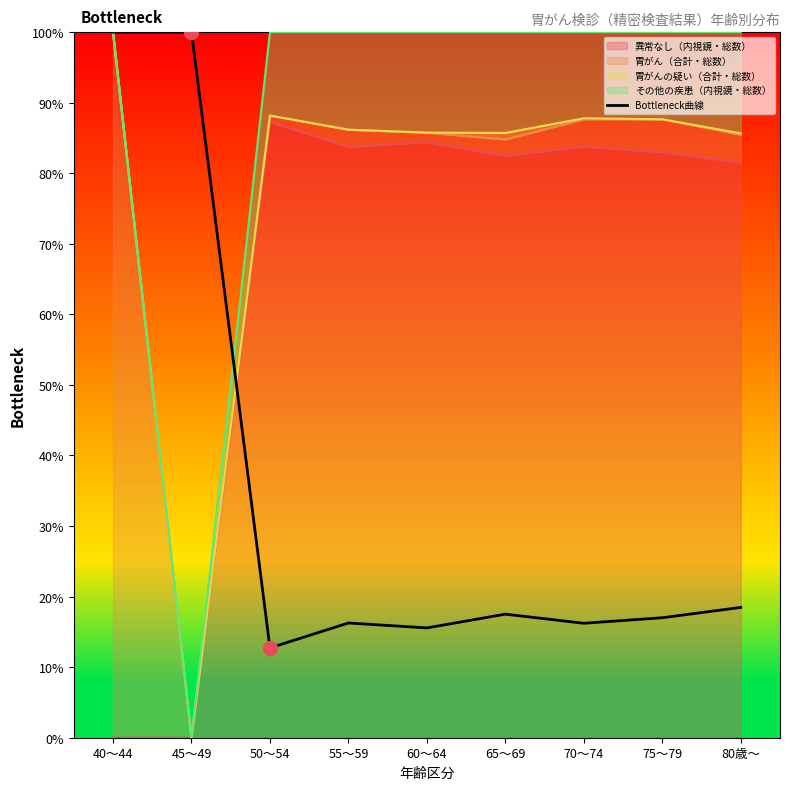

Between 40～44 and 55～59, which is larger?

40～44